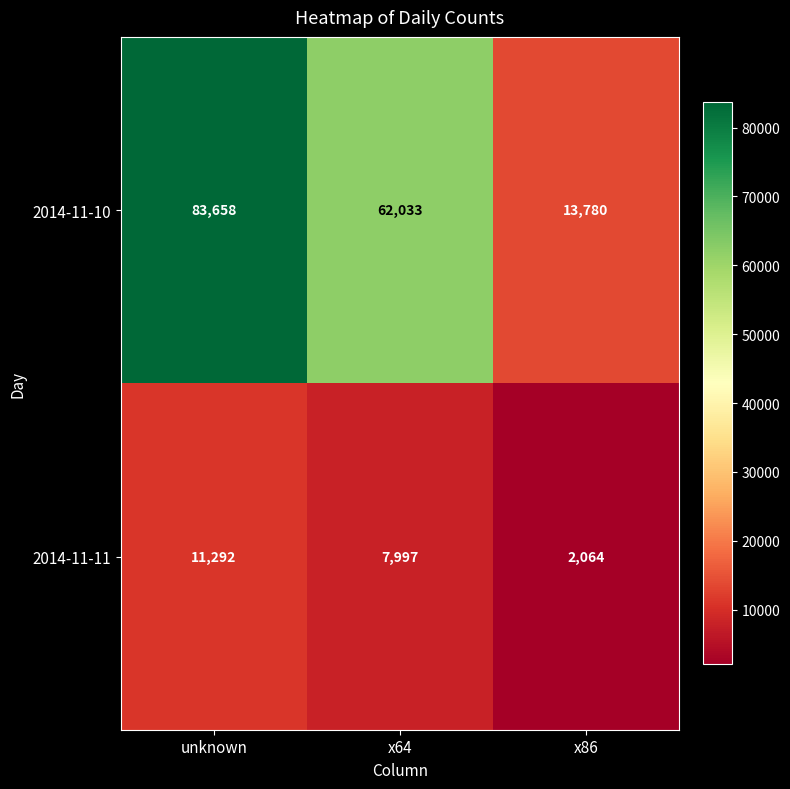

What is the difference between the maximum and minimum values in the 2014-11-11 series?

9228